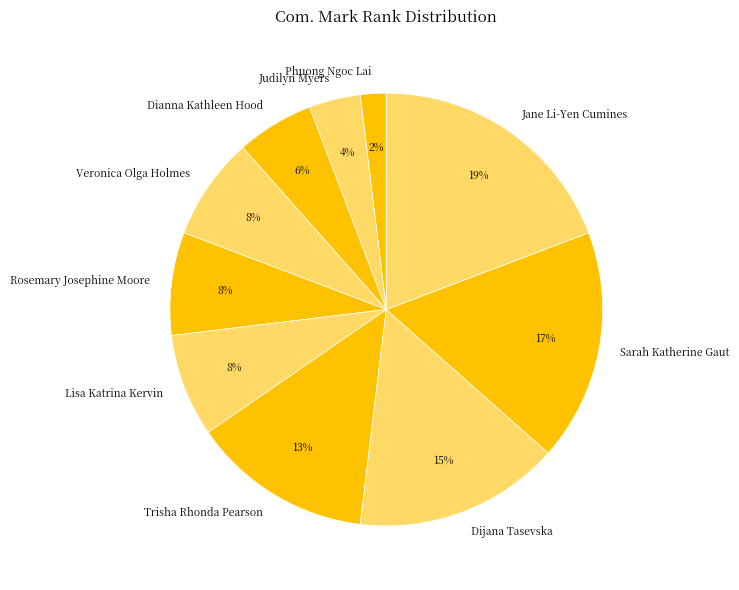

True or false: Veronica Olga Holmes accounts for 14% of the total.

False